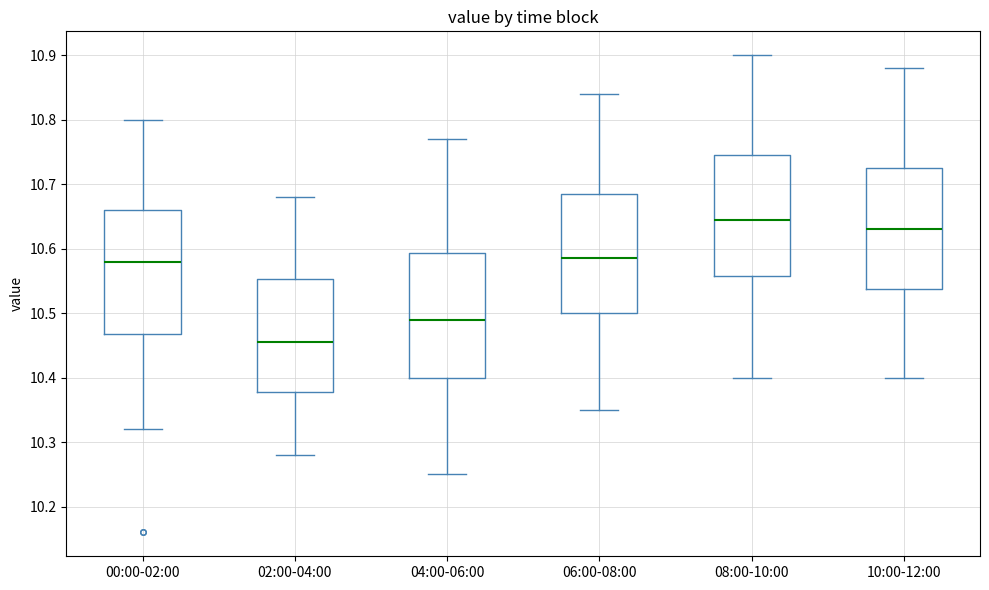

Reading left to right, read every box against the y-axis: the position of its median line, the range the box covers, and the ends of its whiskers. The values are not printed on the chart, so give them approximately, as read against the axis.

00:00-02:00: median 10.58, box 10.47 to 10.66, whiskers 10.32 to 10.80
02:00-04:00: median 10.46, box 10.38 to 10.55, whiskers 10.28 to 10.68
04:00-06:00: median 10.49, box 10.40 to 10.59, whiskers 10.25 to 10.77
06:00-08:00: median 10.59, box 10.50 to 10.69, whiskers 10.35 to 10.84
08:00-10:00: median 10.65, box 10.56 to 10.75, whiskers 10.40 to 10.90
10:00-12:00: median 10.63, box 10.54 to 10.73, whiskers 10.40 to 10.88